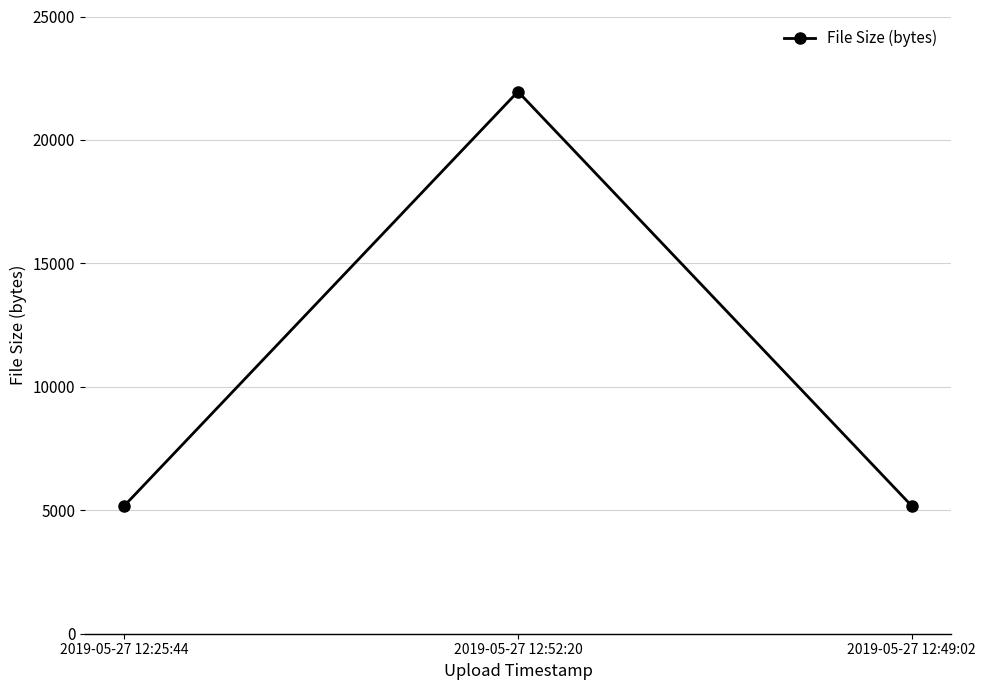

What is the minimum value shown in the chart?

5185